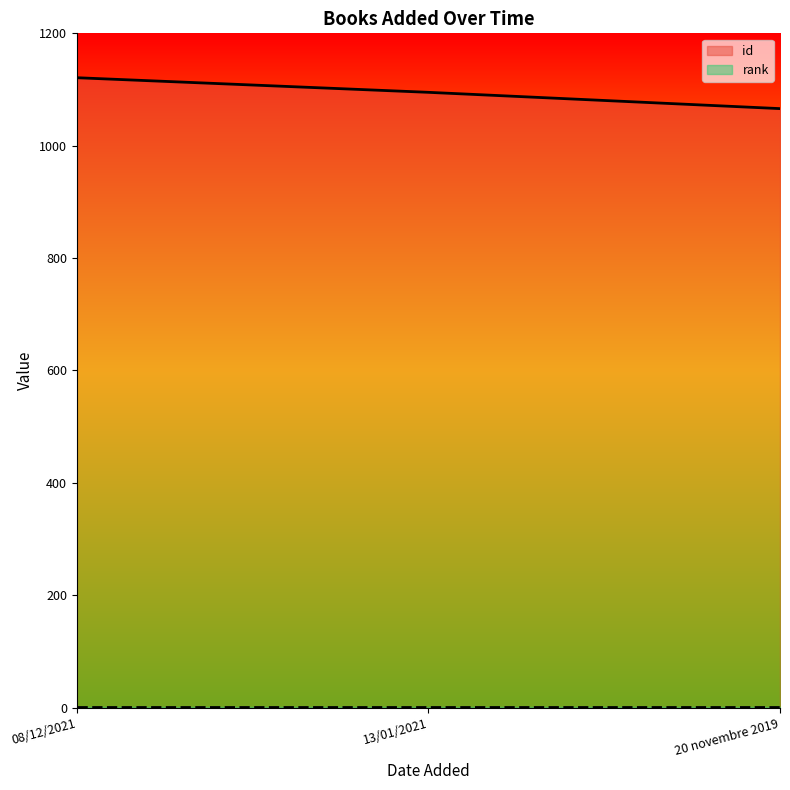

What is the label of the 3rd point from the left?

20 novembre 2019